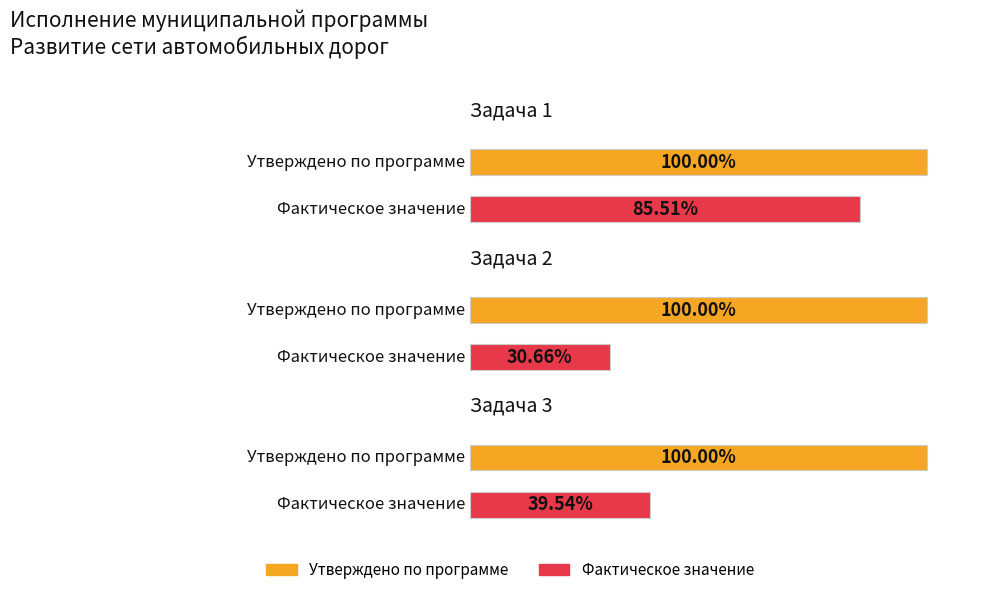

Are the bars grouped side by side (vs. stacked)?

Yes